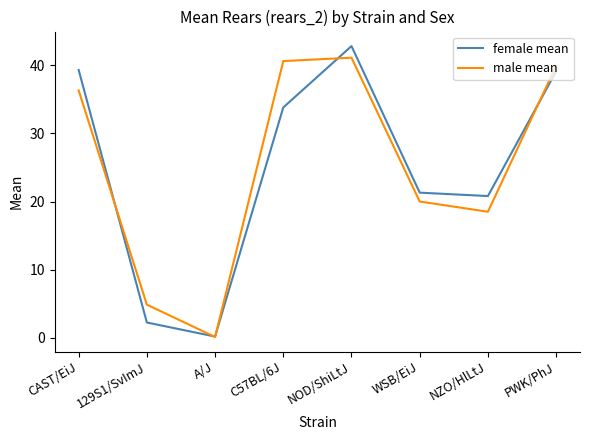

What is the total value across all series at WSB/EiJ?

41.3